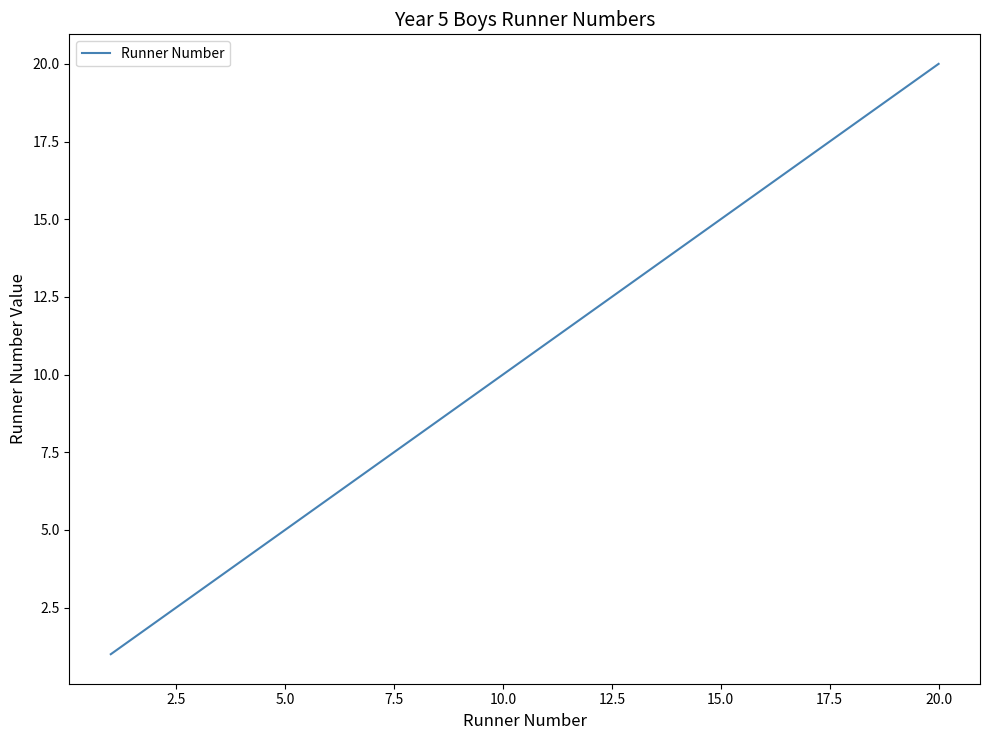

Does the chart have visible grid lines?

No